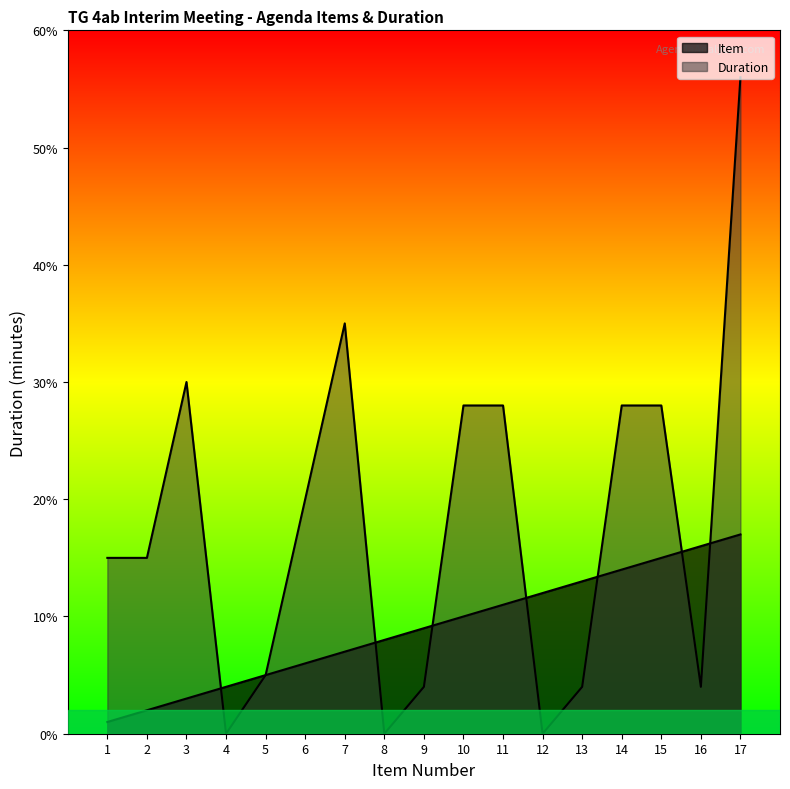

Between 7 and 8, which series saw the biggest shift?

Duration